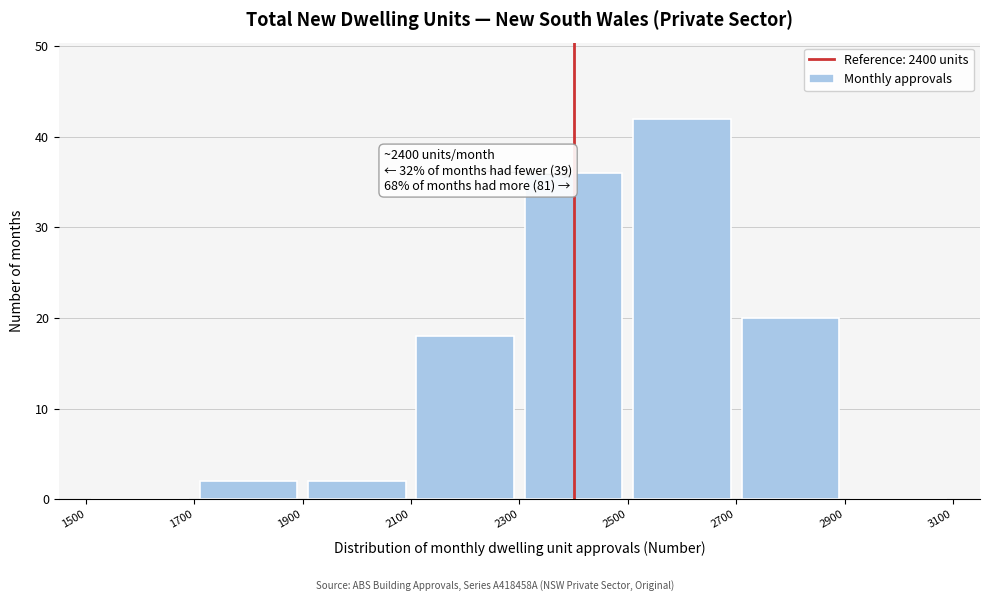

Over which range of the x-axis is the bar tallest?

2500 to 2700